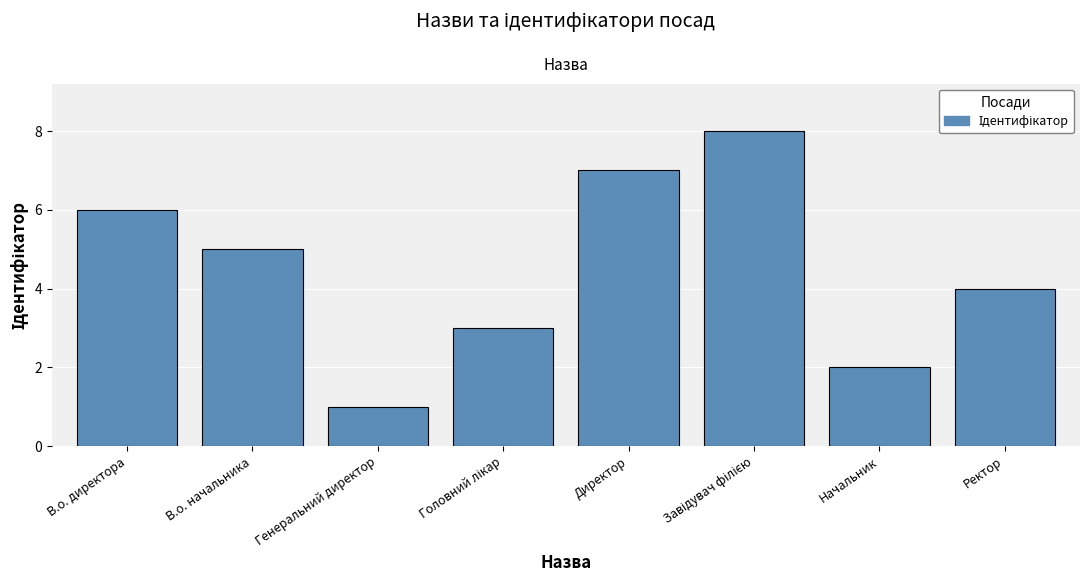

What is the label of the 8th bar from the left?

Ректор